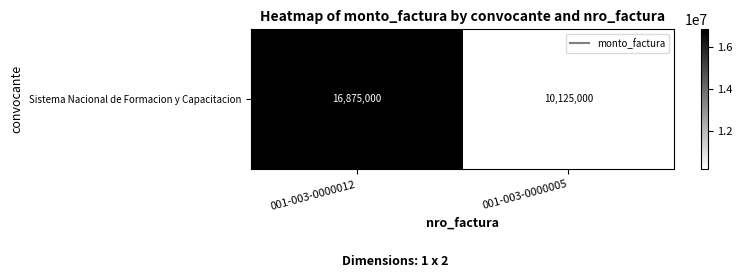

Rank the categories by value from lowest to highest.

001-003-0000005, 001-003-0000012